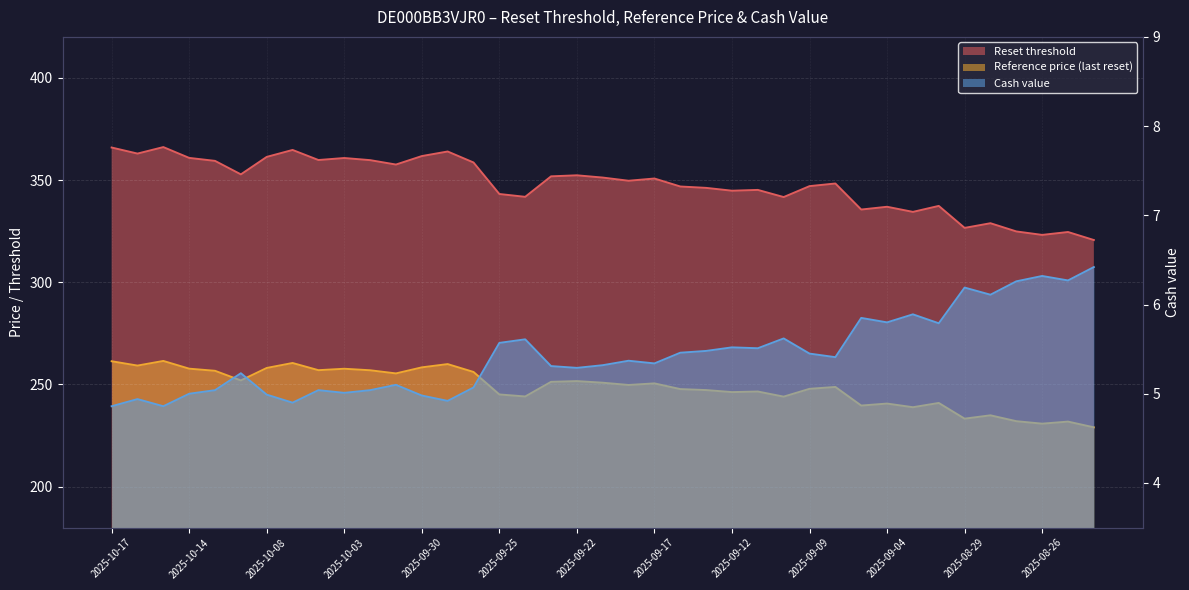

What is the difference between the second highest and minimum values in the Cash value series?

1.5